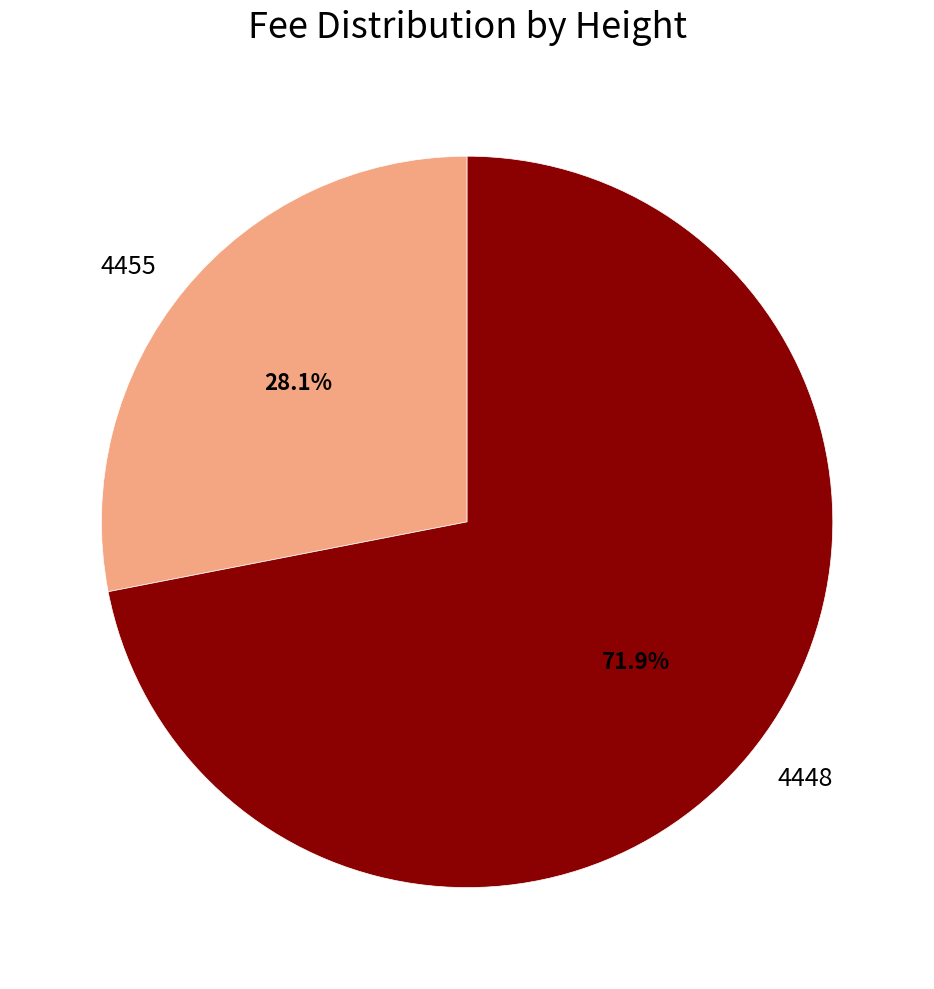

Count the number of slices in the pie.

2